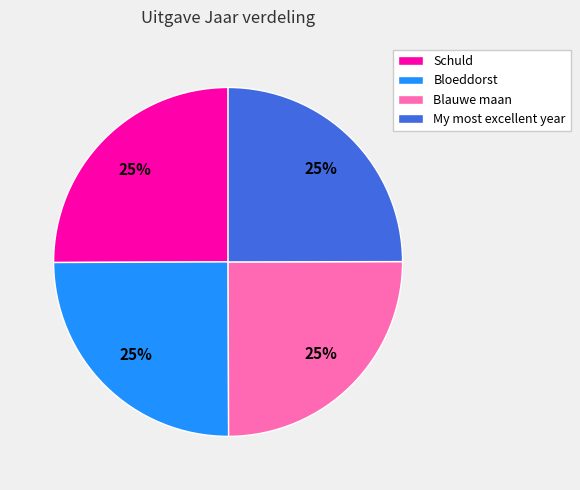

How many slices are in this pie chart?

4